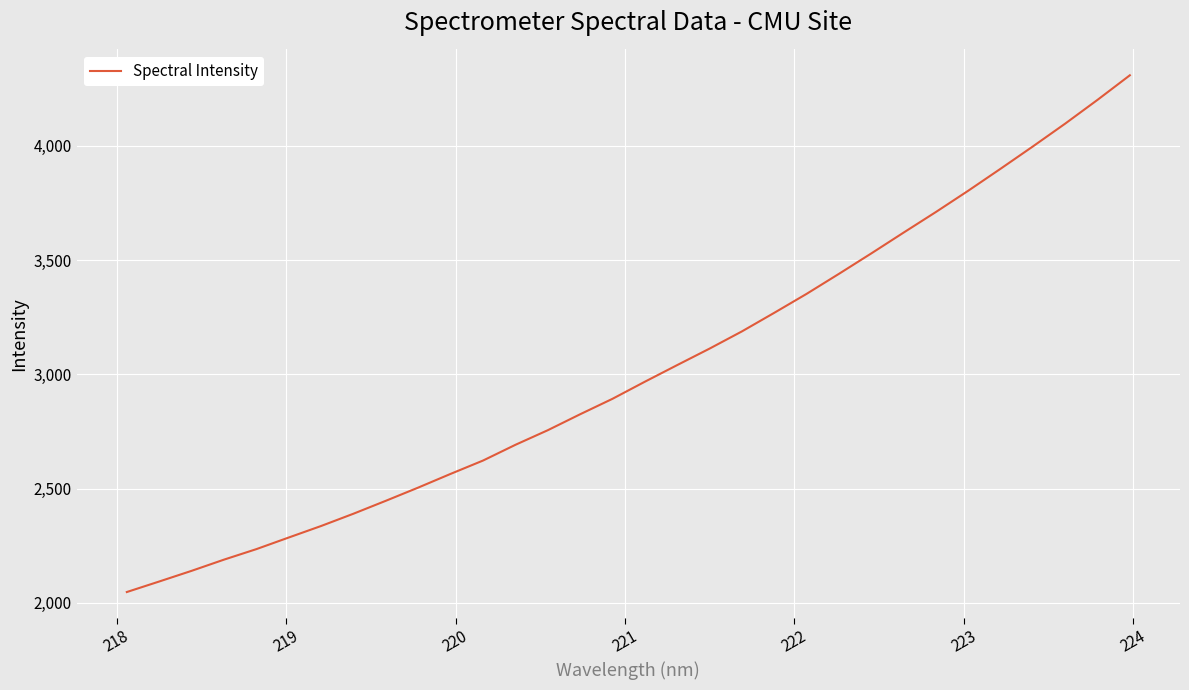

What is the greatest value displayed?

4309.1